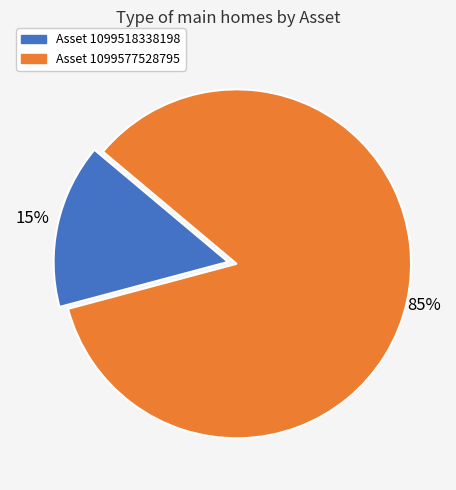

Is there a majority slice in this chart?

Yes